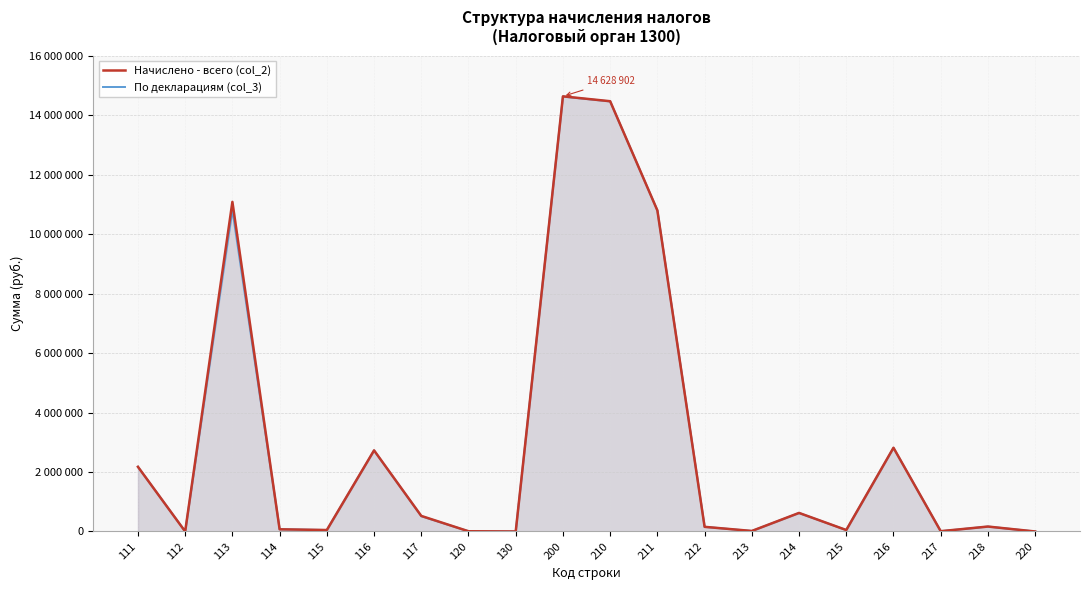

What is the difference between the Начислено - всего (col_2) values at 211 and 220?

10793383